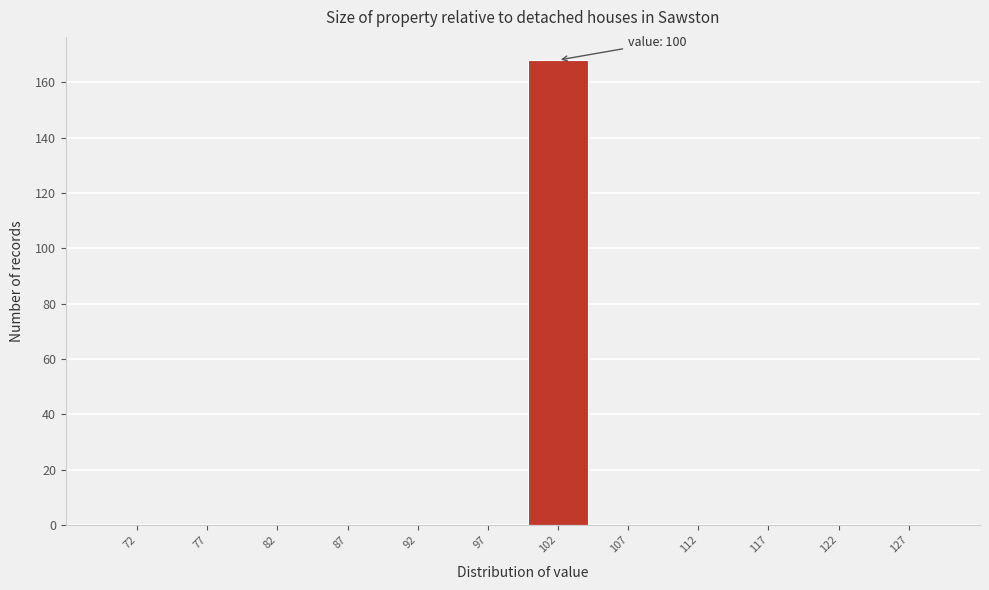

Which range on the x-axis has the tallest bar?

100 to 105